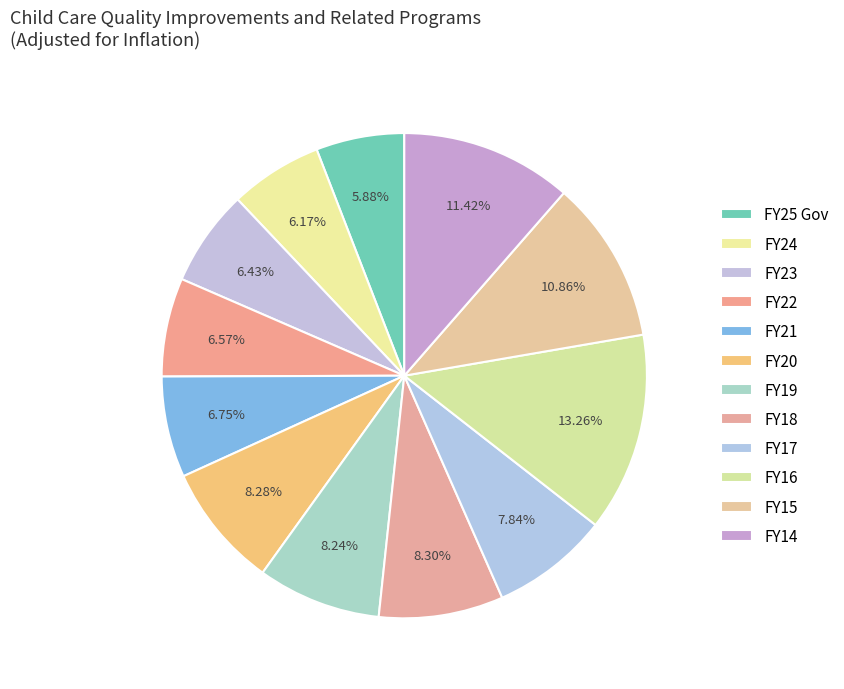

What percentage do FY18 and FY14 together represent?

19.7%